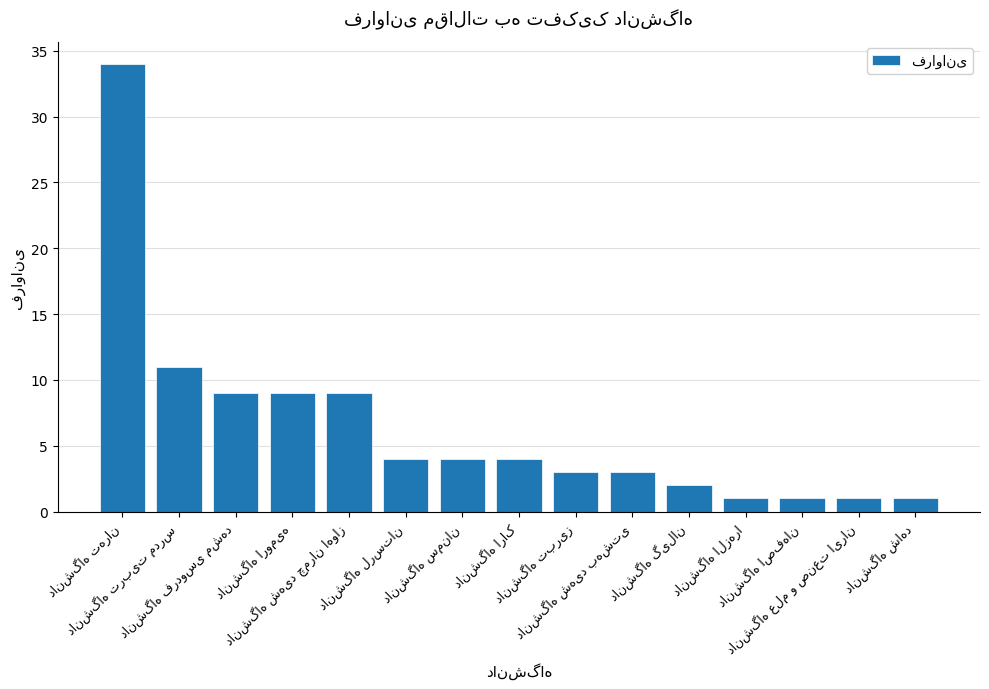

What is the sum of all values?

96